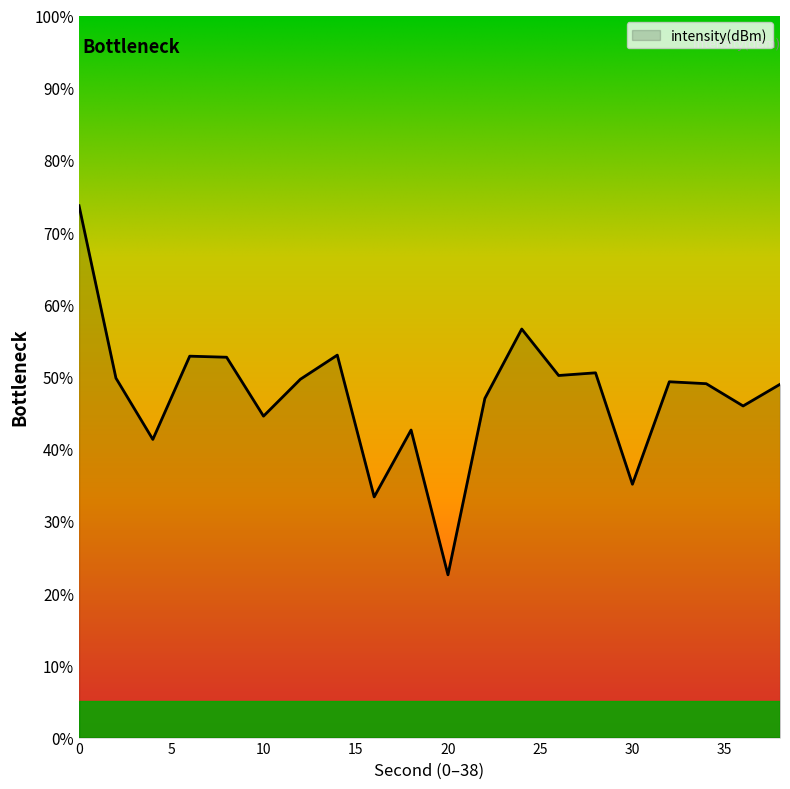

What is the greatest value displayed?

73.7